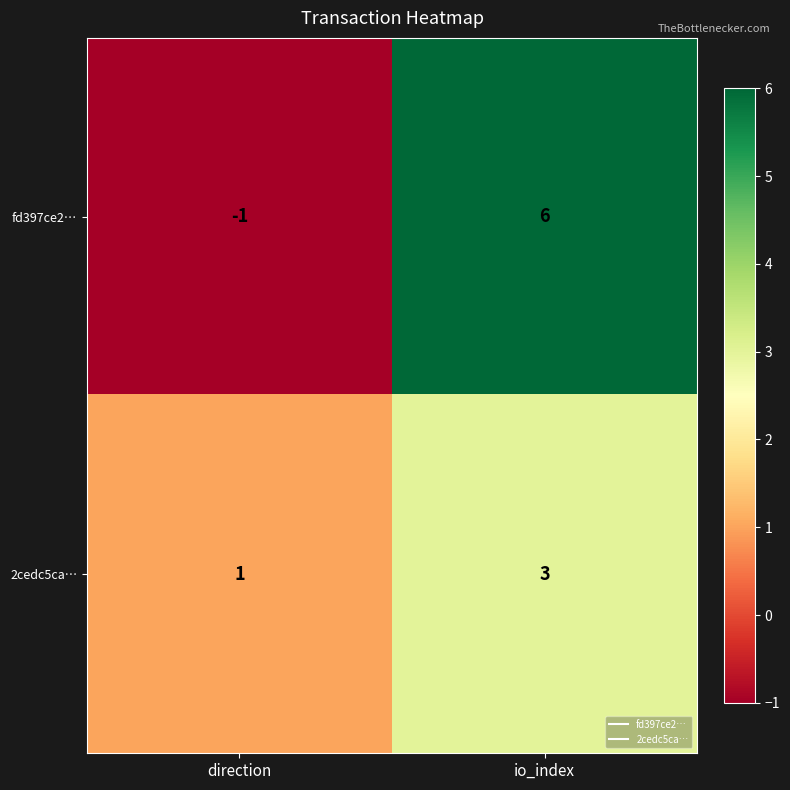

What is the smallest value displayed?

-1